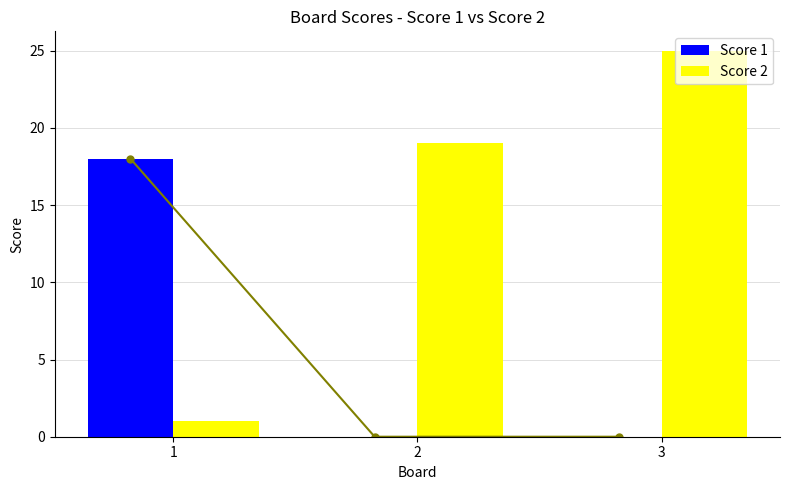

What is the value of the Score 2 bar at the 3rd from the left?

25